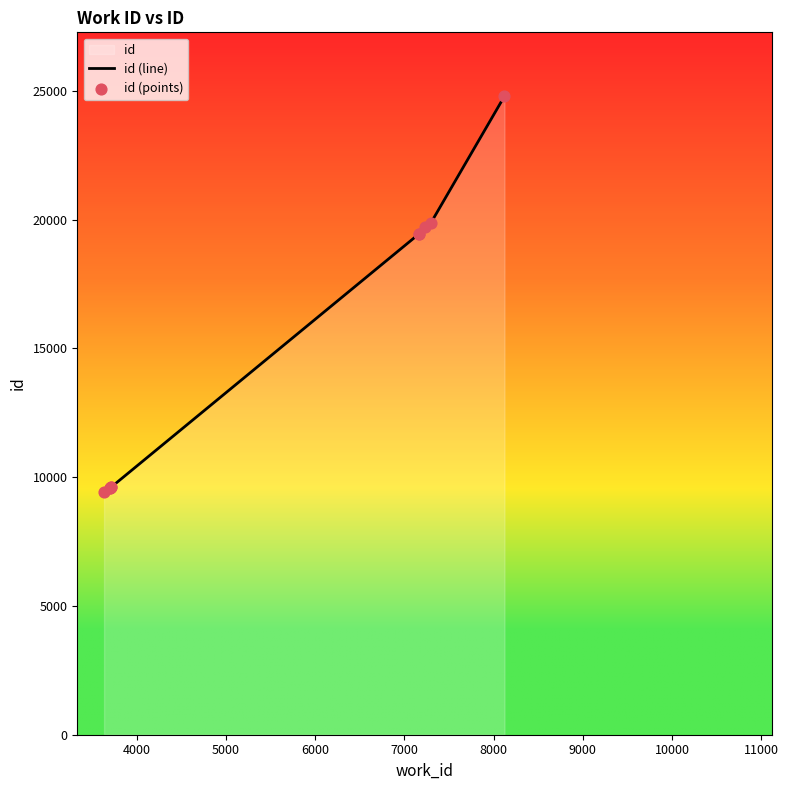

What is the change in value from 3706 to 8122?

+15198